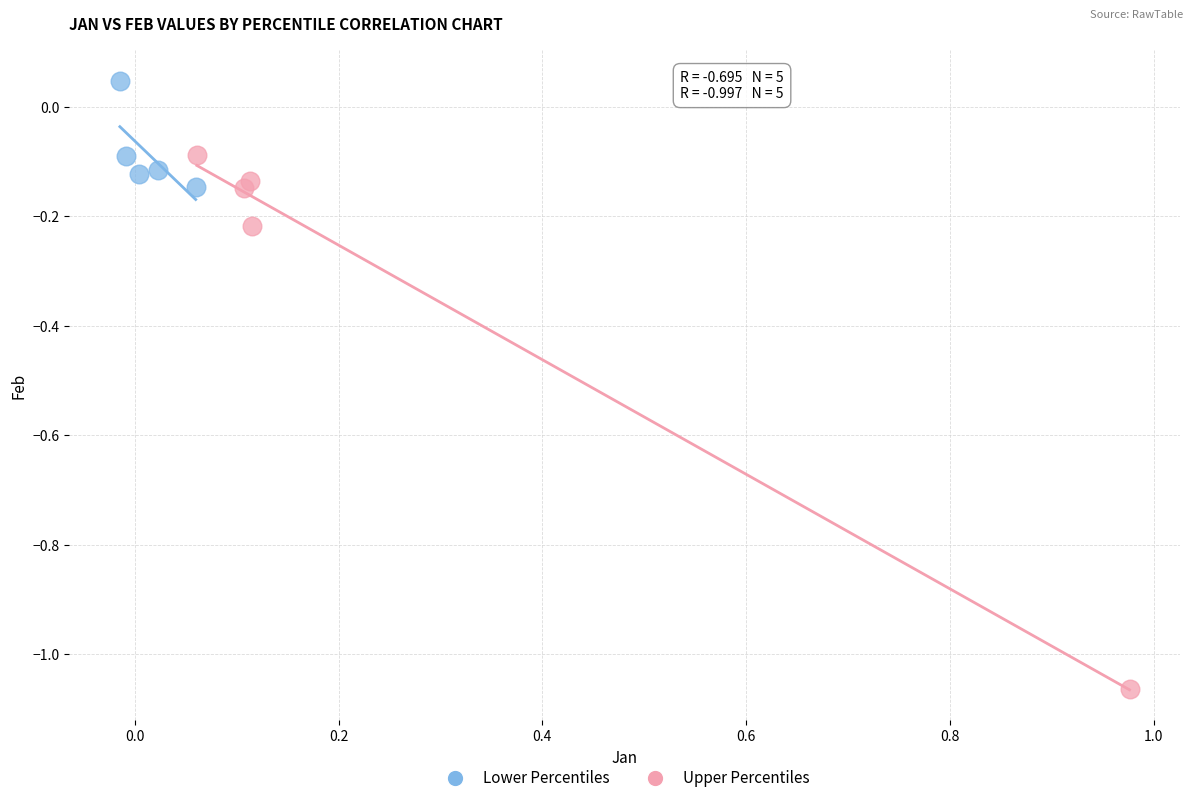

Which series has the widest spread of Y values?

Upper Percentiles